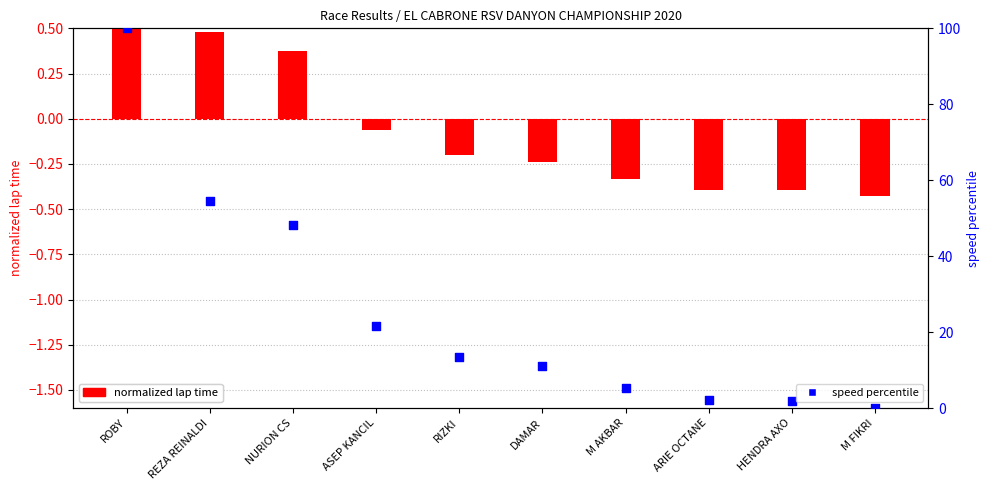

At which category is the sum across all series the highest?

ROBY